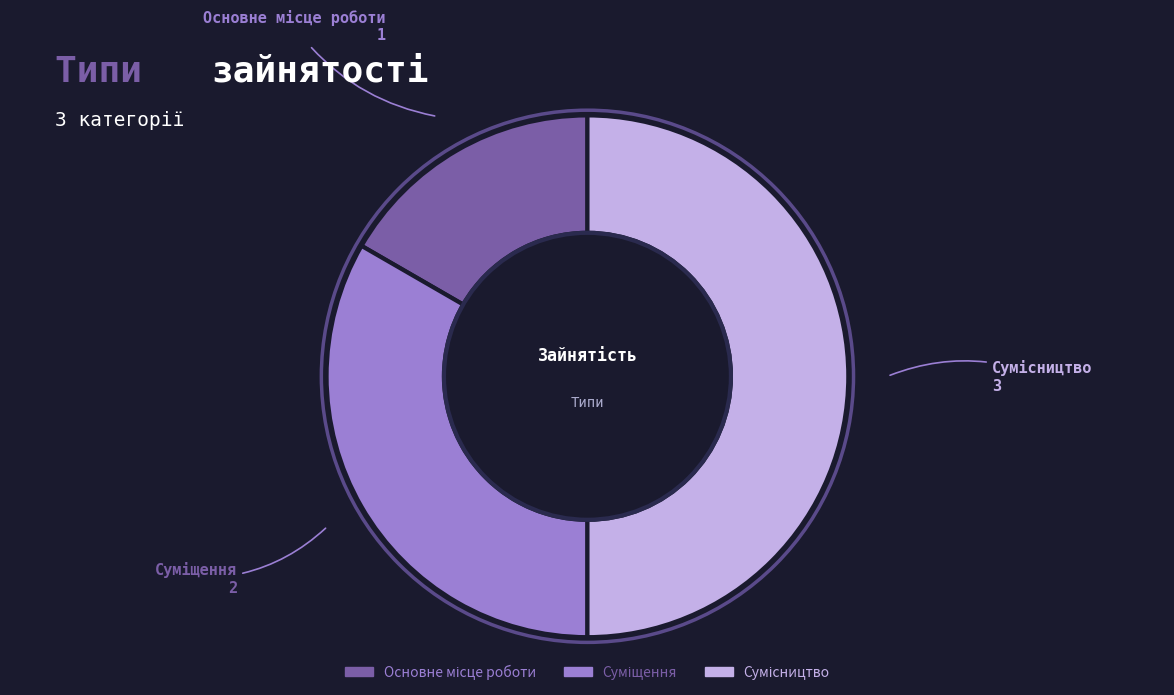

Combined, what portion of the pie is Сумісництво and Основне місце роботи?

66.7%